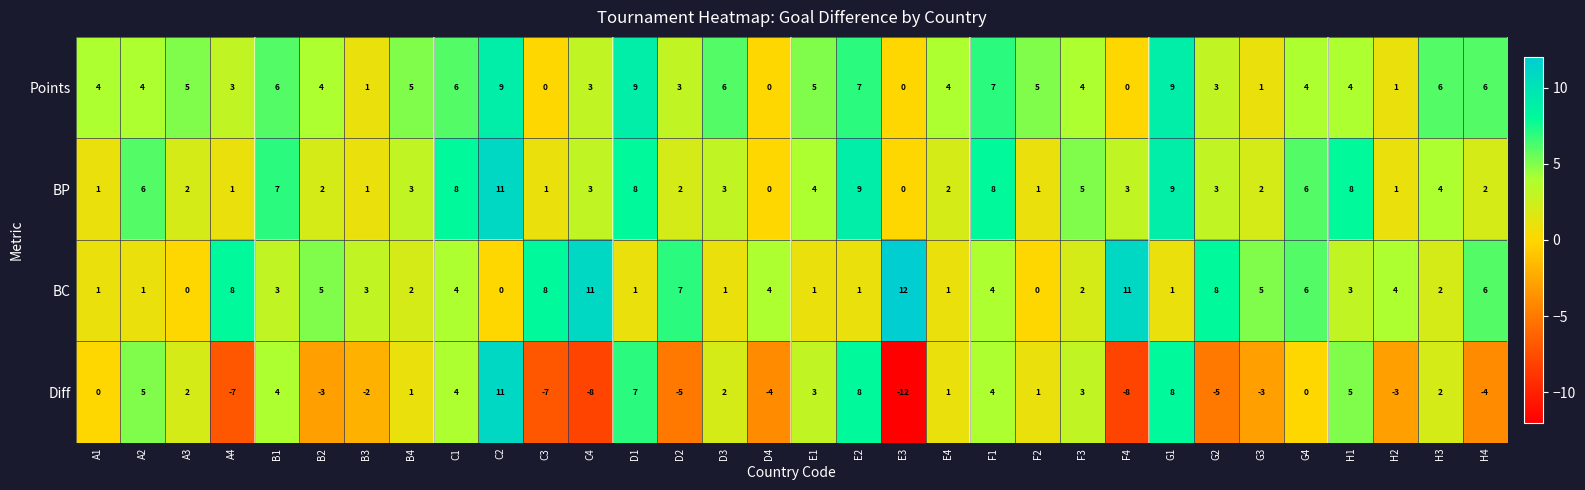

Count the Points values in the range 3 to 6.

20